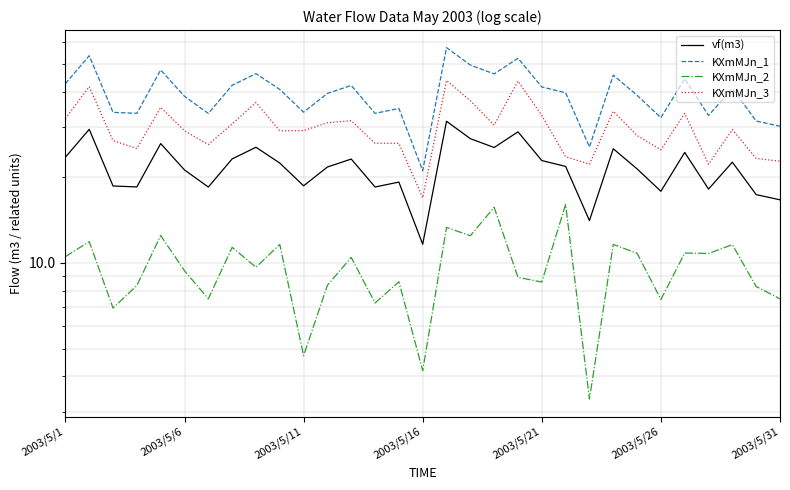

Is it true that vf(m3) equals 21.8 at 11?

True